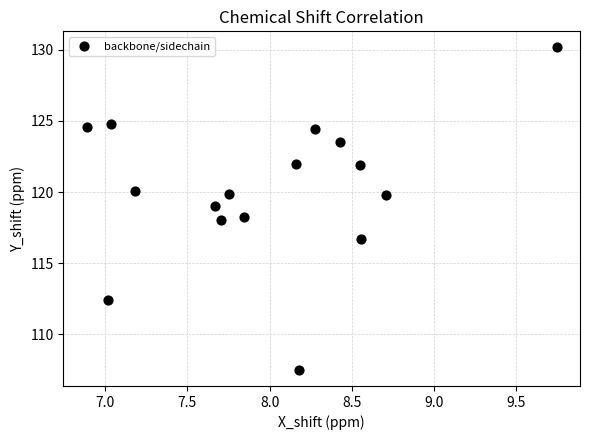

What is the range of Y values (max minus min)?

22.7